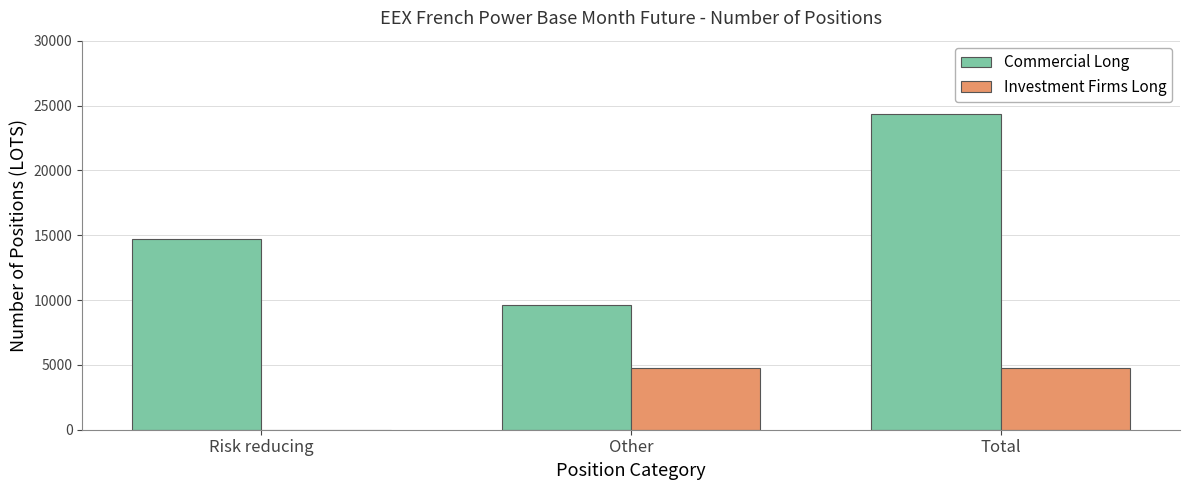

Are the bars horizontal?

No